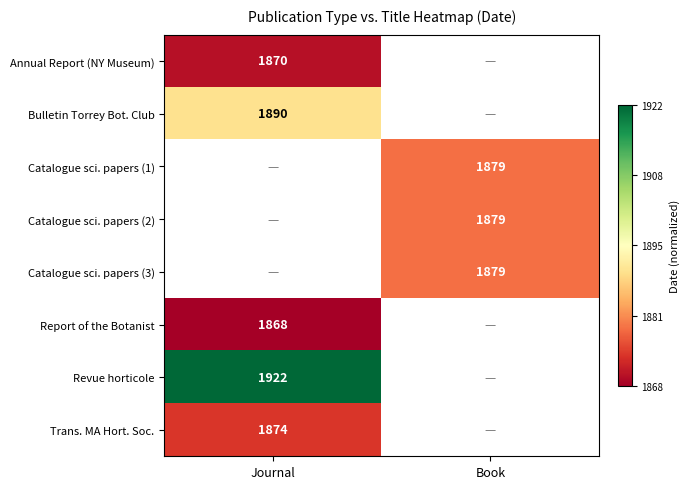

Is the value of Report of the Botanist at Journal greater than the value of Annual Report (NY Museum) at Journal?

No